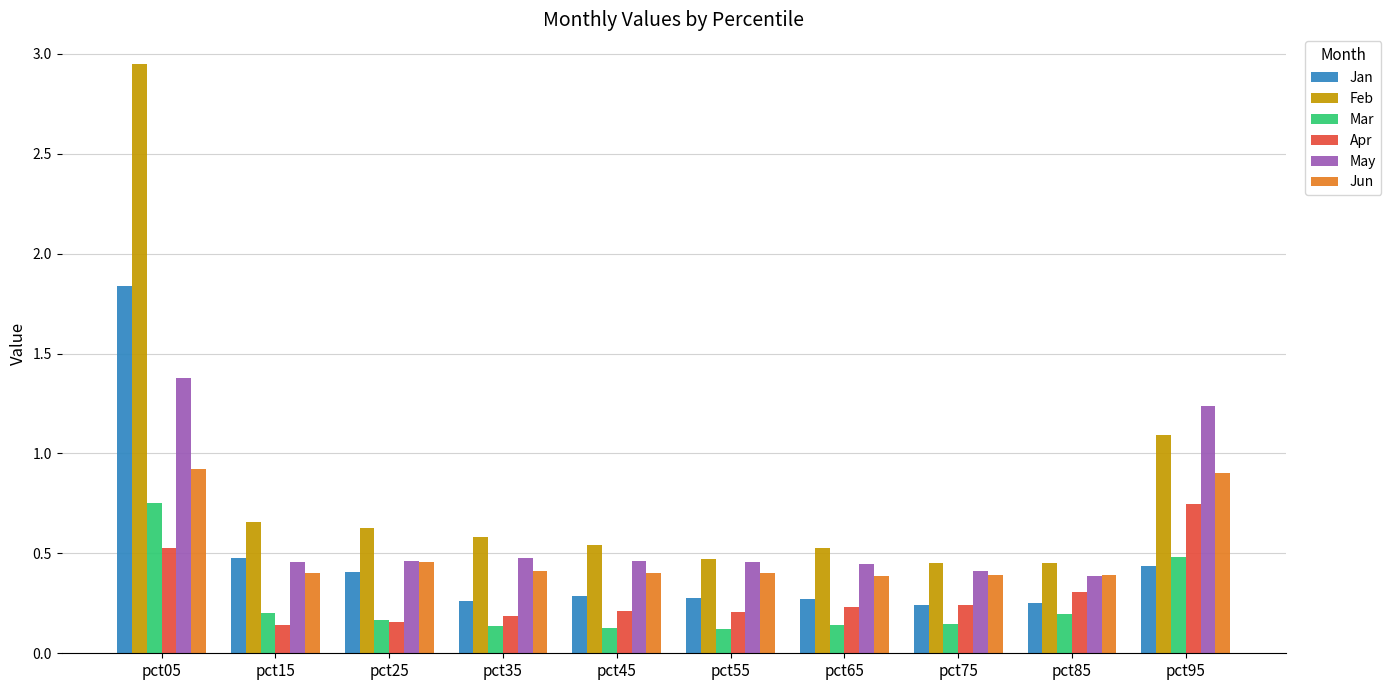

What is the sum of all May values?

6.2